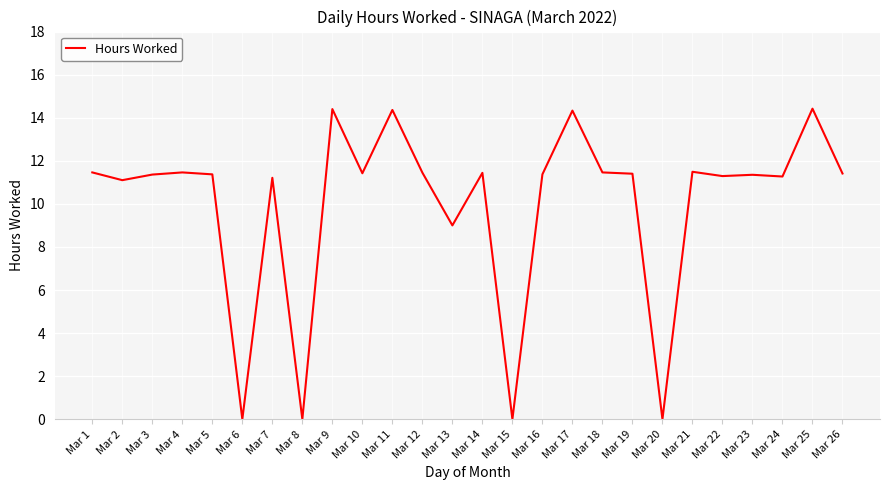

Which has a higher value, Mar 9 or Mar 20?

Mar 9